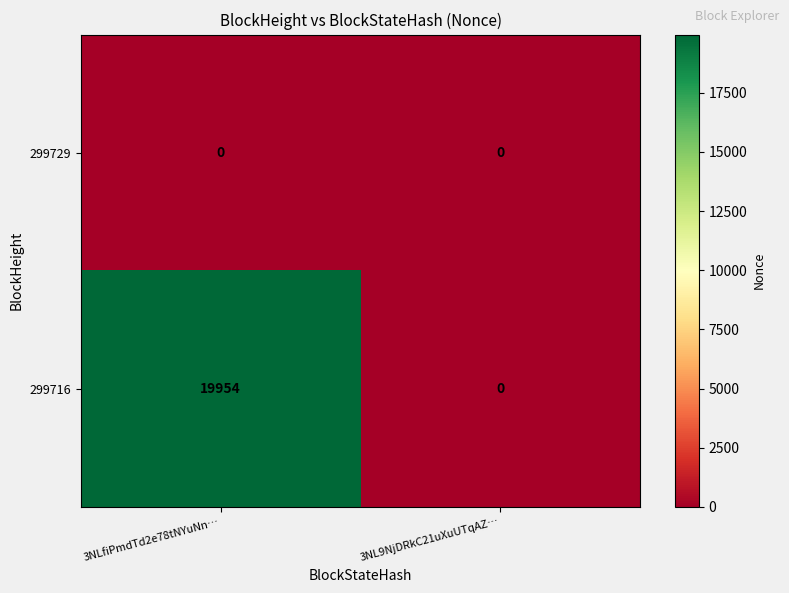

Which series has the largest total across all categories?

299716